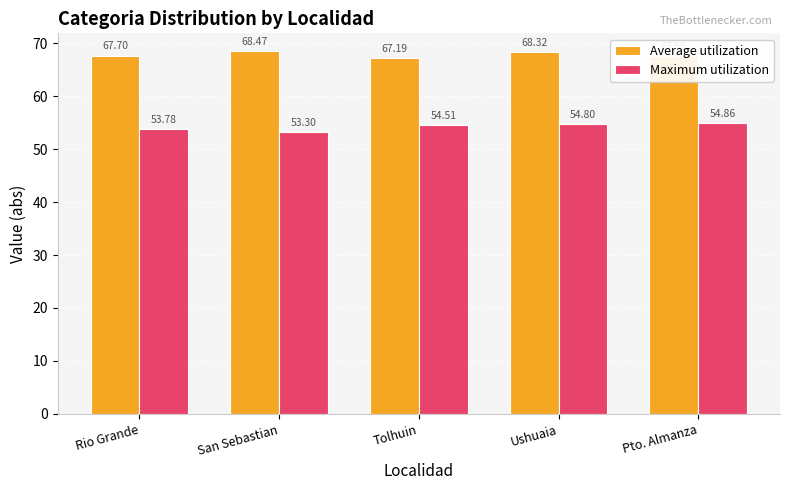

True or false: Maximum utilization has a value of 53.8 at Rio Grande.

True